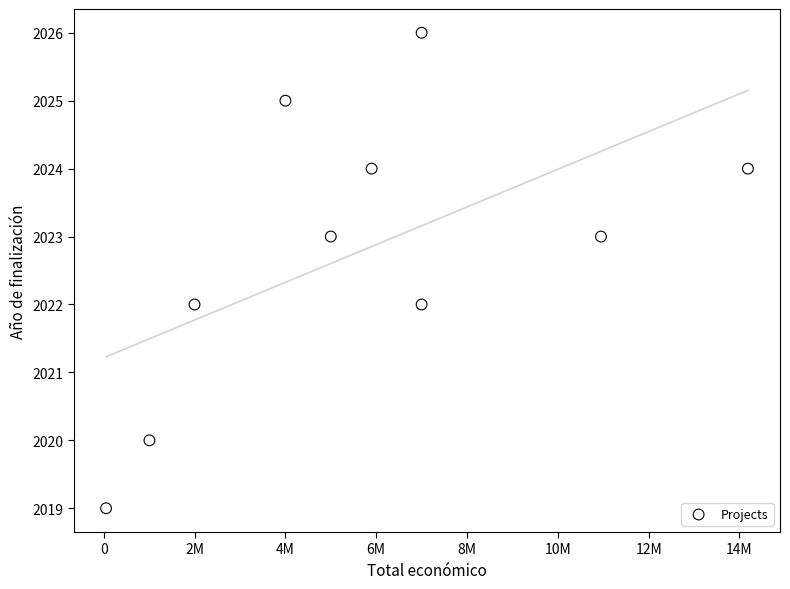

What is the range of X values (max minus min)?

14136402